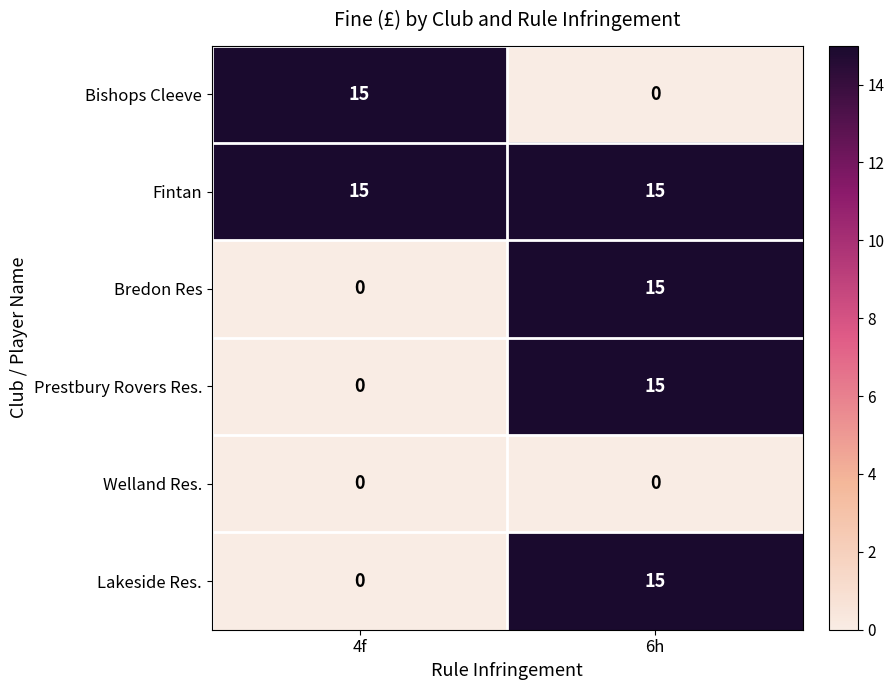

What is the difference between the highest and lowest values at 6h?

15